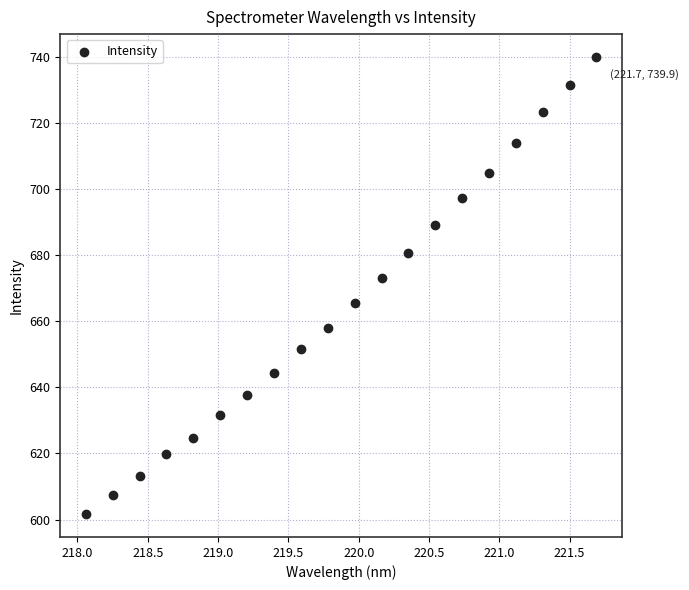

What is the range of Y values (max minus min)?

138.3